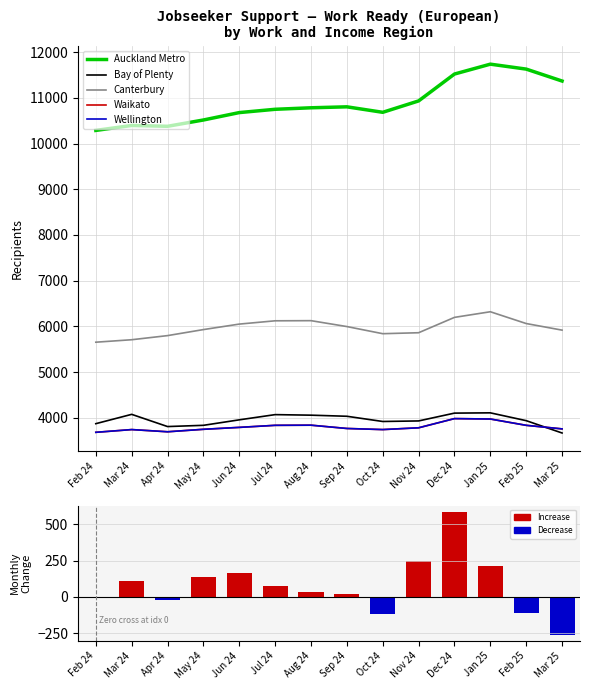

What is the difference between the highest and lowest values at Sep 24?

10782